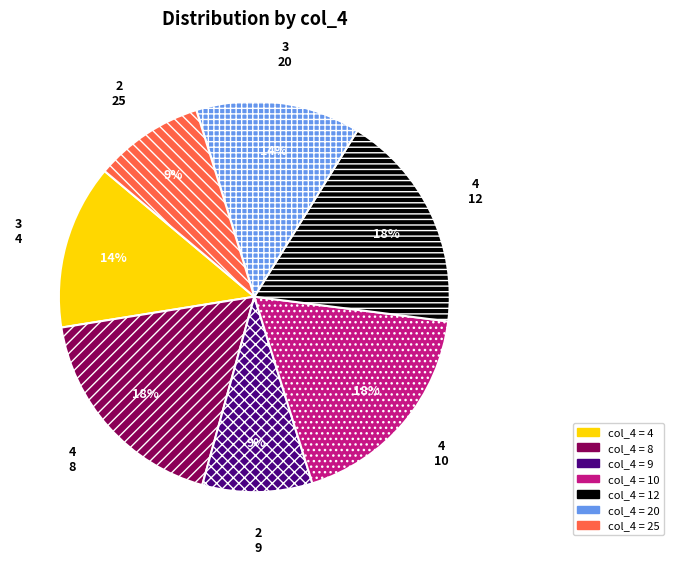

Combined, do 8 and 9 account for over 50%?

No